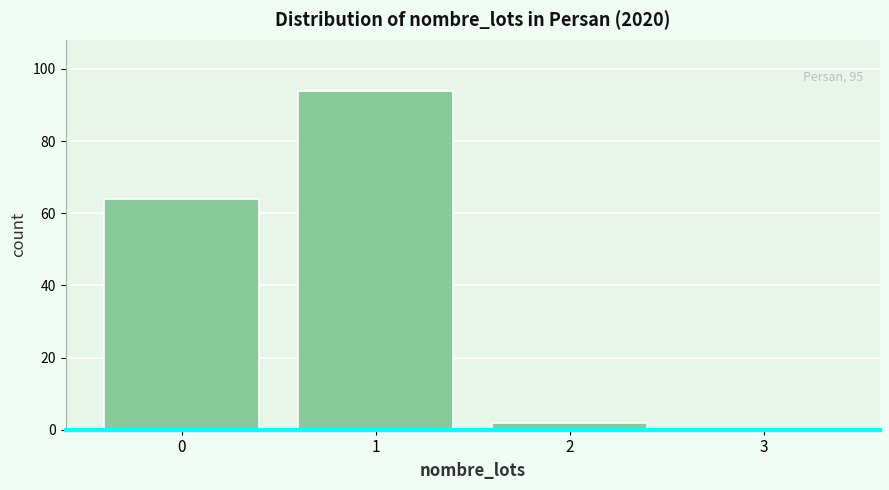

Reading left to right, list all the values displayed in this chart.

0=64	1=94	2=2	3=0